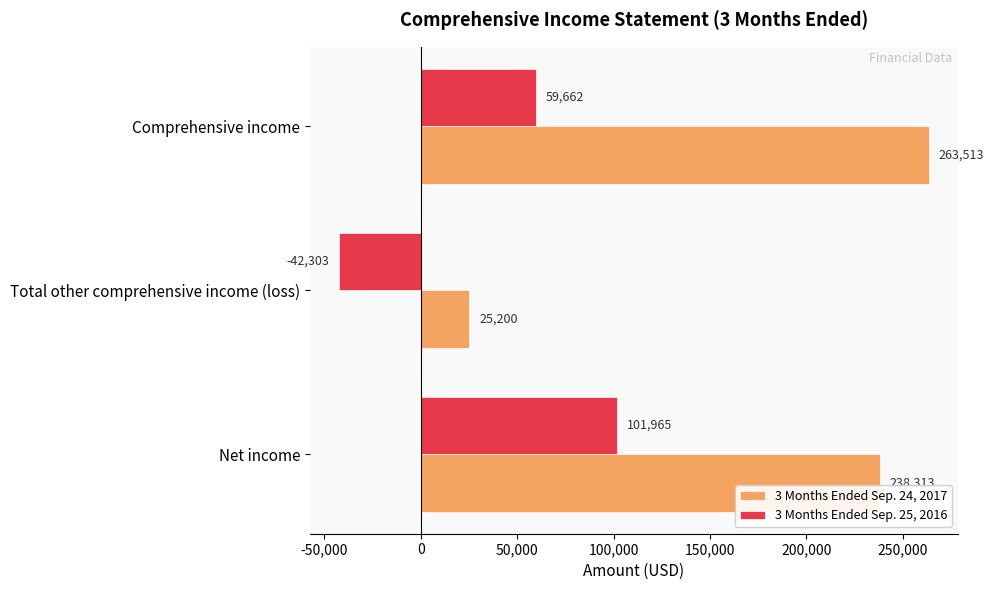

Where is 3 Months Ended Sep. 24, 2017 nearest to the value 144356?

Net income